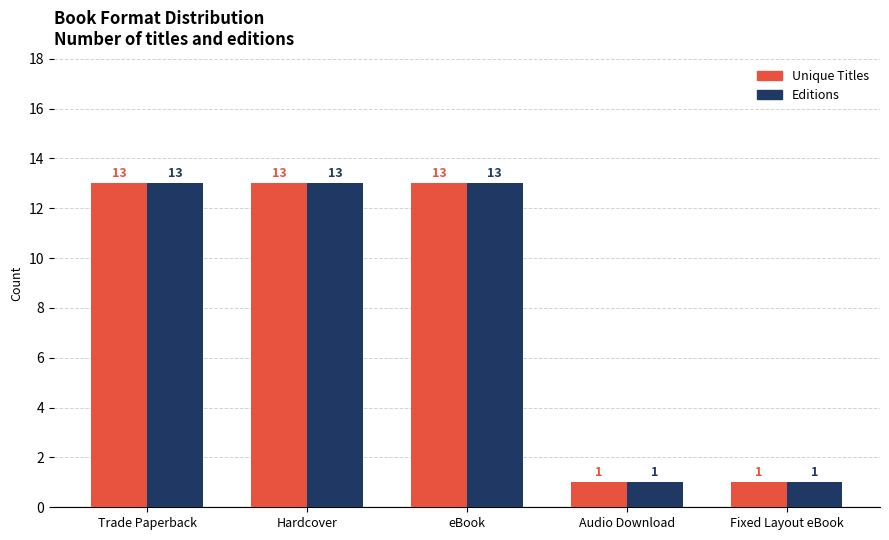

How many distinct data groups are displayed?

2